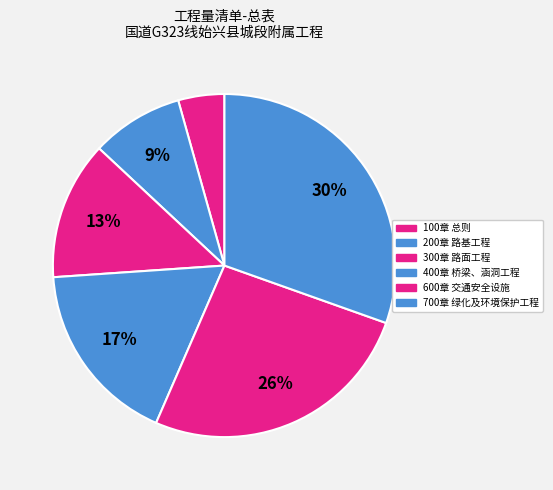

To the nearest percent, what is the difference between the largest and smallest slice percentages?

26%